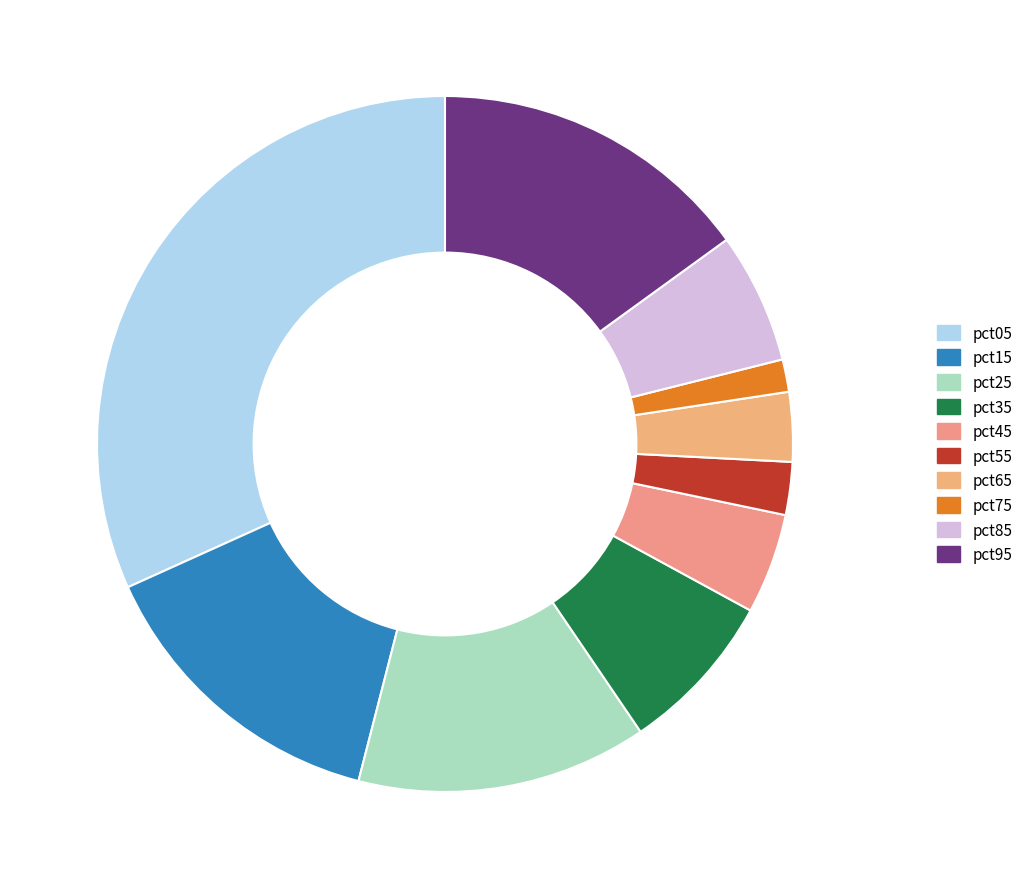

Combined, what portion of the pie is pct85 and pct35?

13.6%